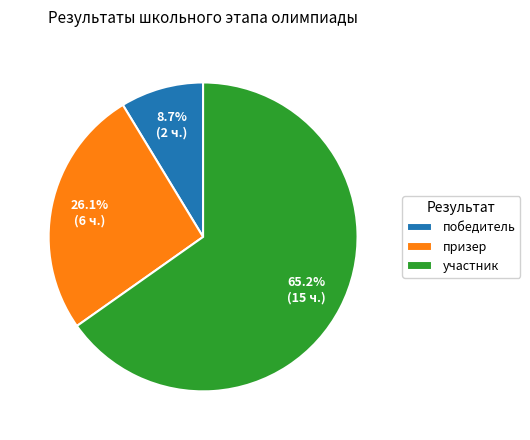

To the nearest percent, what percentage of the pie is призер?

26%